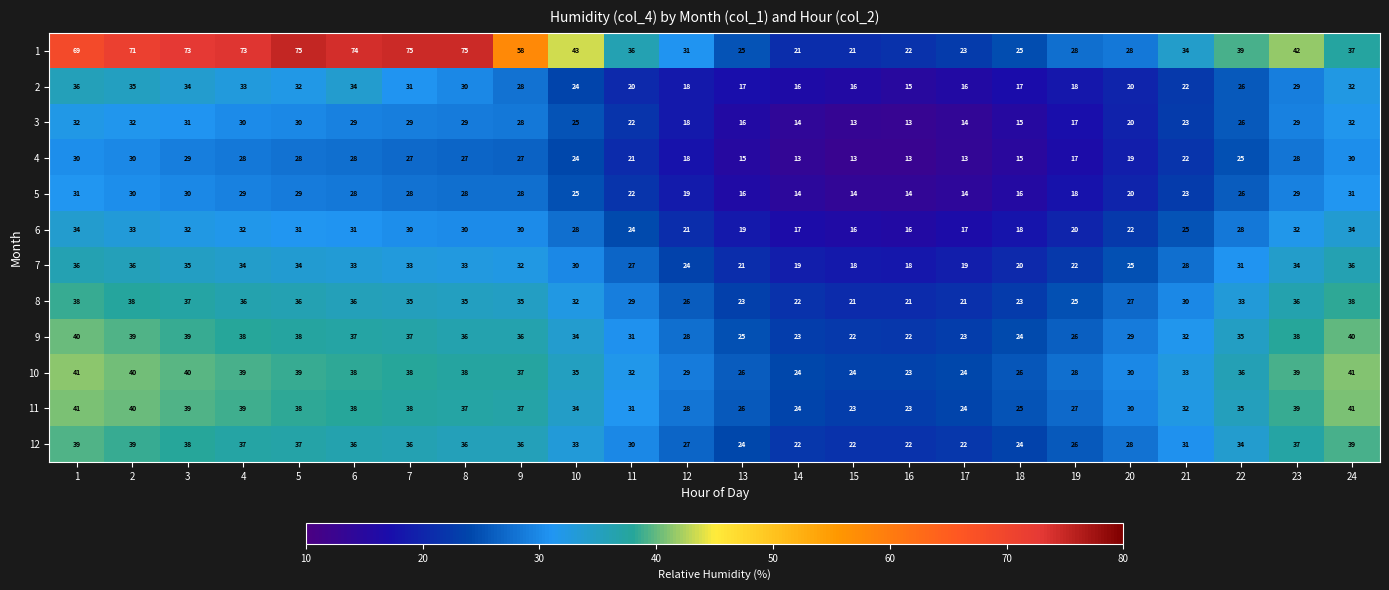

What is the maximum value for 11?

41